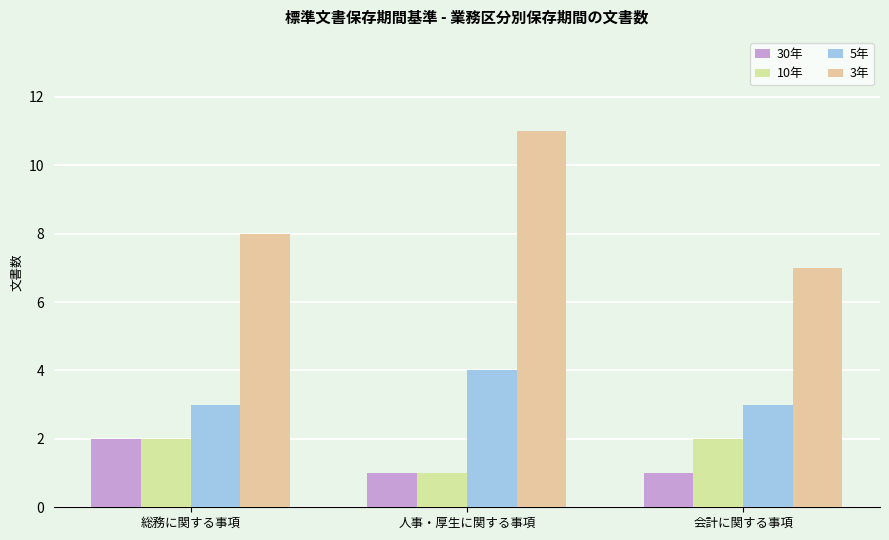

True or false: 30年 has a value of 1 at 会計に関する事項.

True